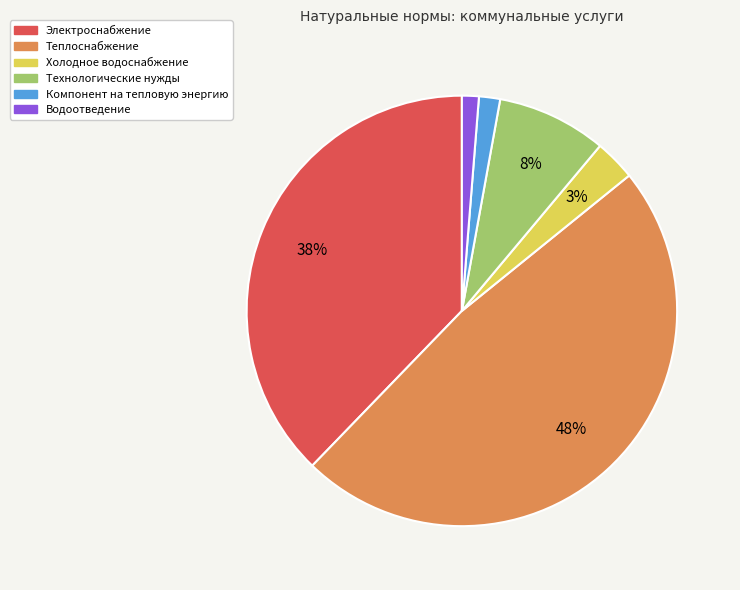

What is the largest slice in the pie chart?

Теплоснабжение